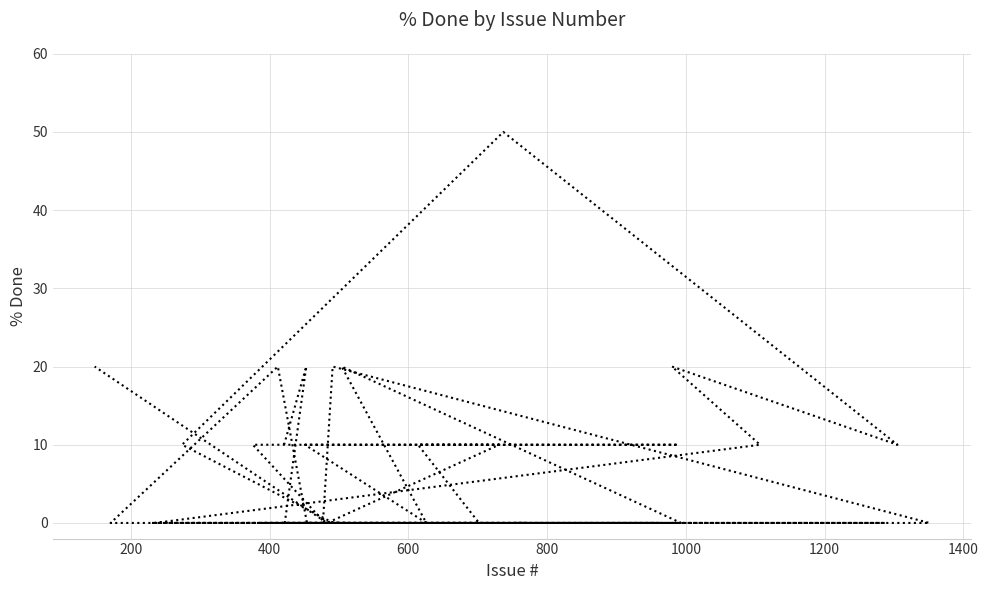

Count the values in the range 0 to 10.

33